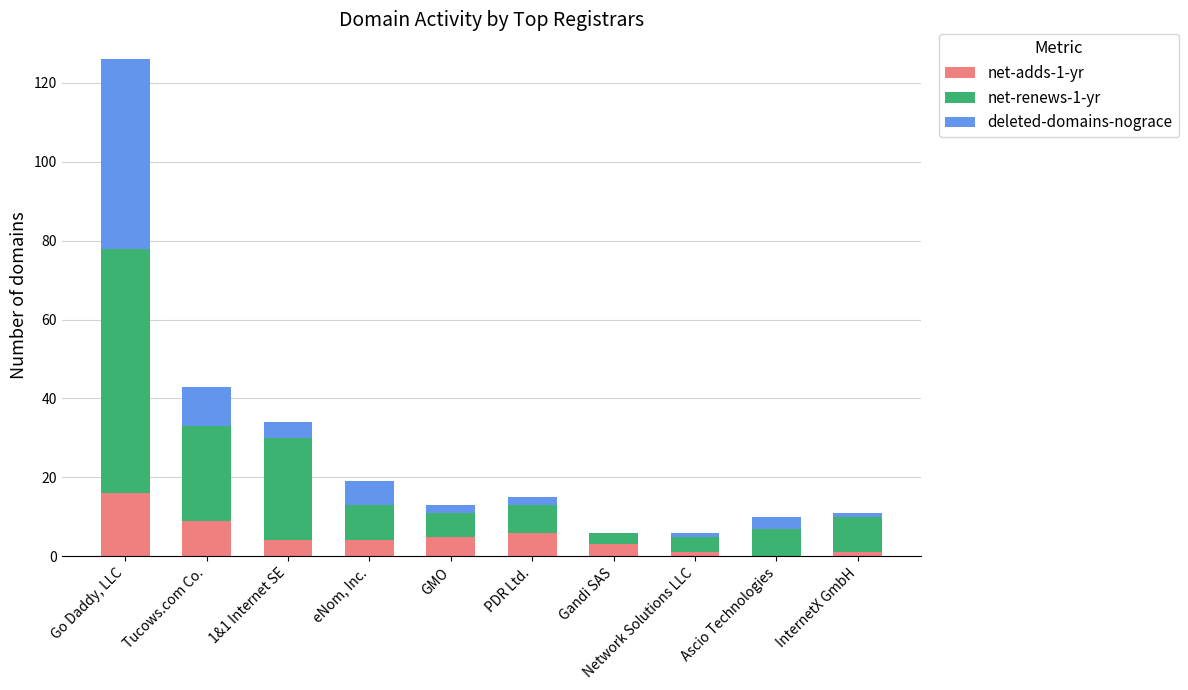

At which category is the sum across all series the highest?

Go Daddy, LLC